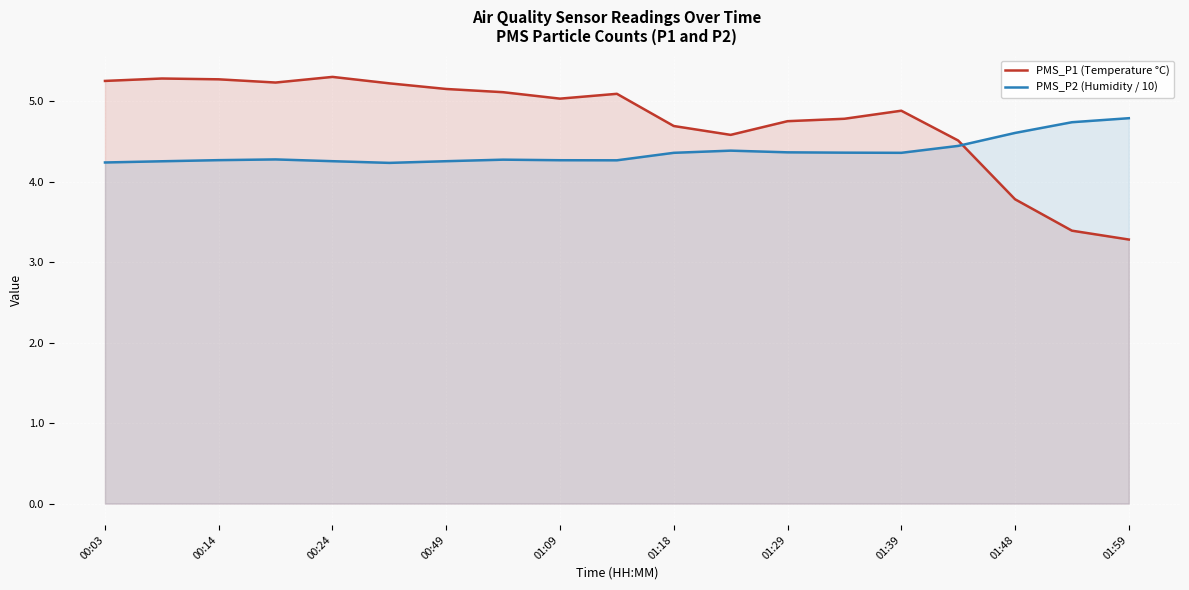

Reading left to right, extract all data points from this chart.

PMS_P1 (Temperature °C): 5.2	5.3	5.3	5.2	5.3	5.2	5.2	5.1	5.0	5.1	4.7	4.6	4.8	4.8	4.9	4.5	3.8	3.4	3.3
PMS_P2 (Humidity / 10): 4.2	4.3	4.3	4.3	4.3	4.2	4.3	4.3	4.3	4.3	4.4	4.4	4.4	4.4	4.4	4.4	4.6	4.7	4.8